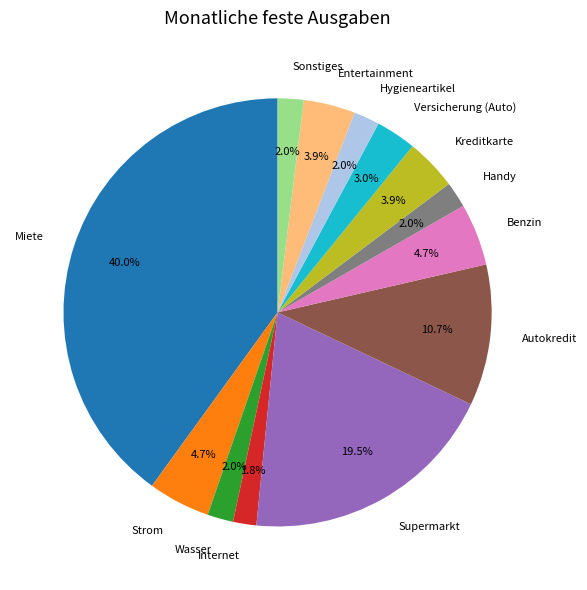

Between Versicherung (Auto) and Strom, which is larger?

Strom